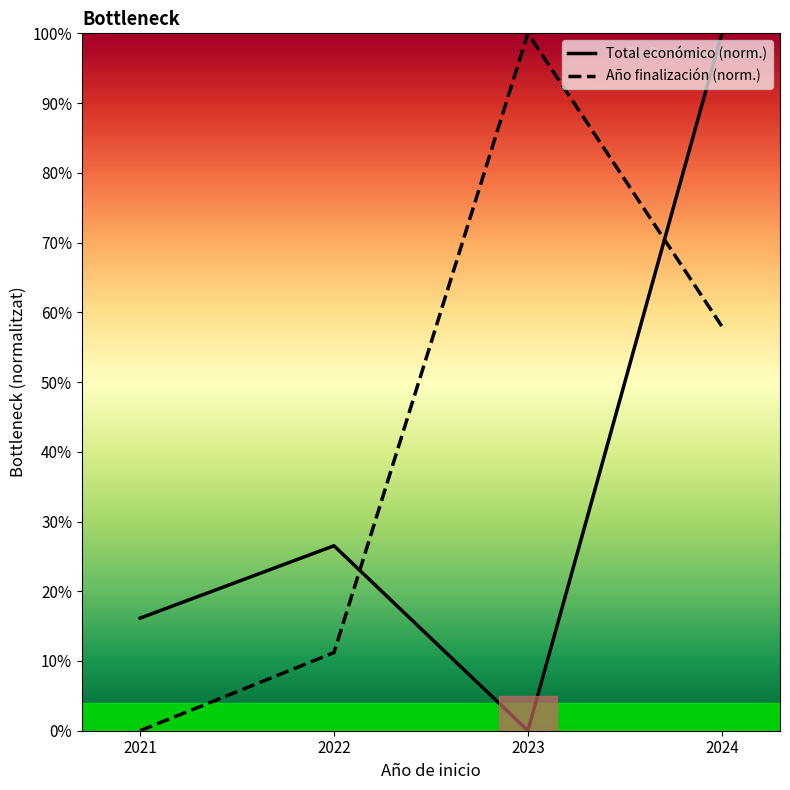

How many categories are shown in the chart?

4